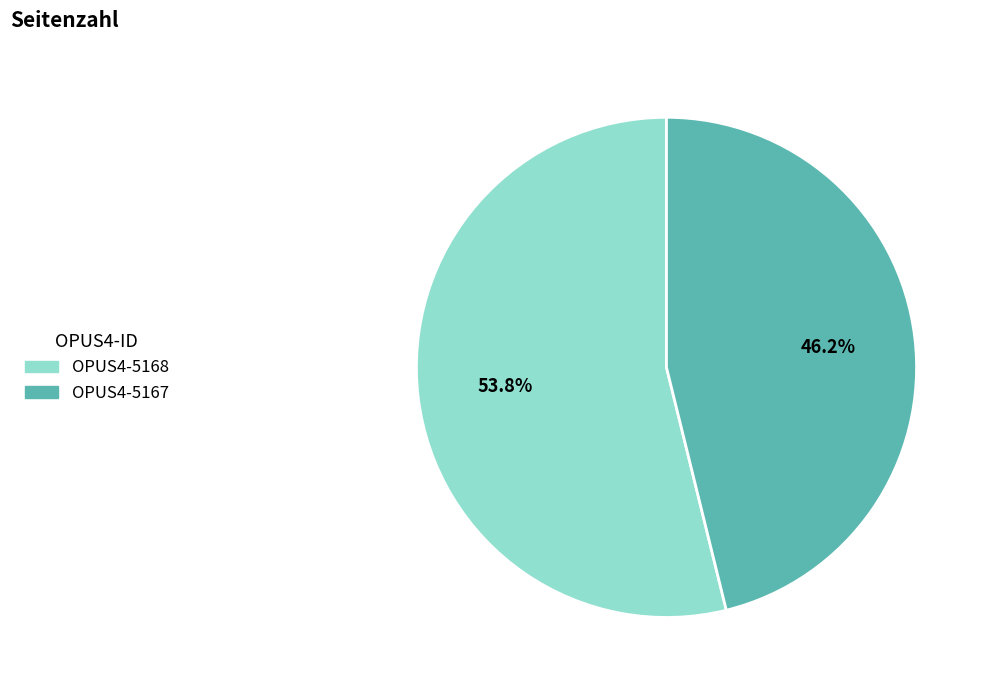

Combined, what portion of the pie is OPUS4-5168 and OPUS4-5167?

100.0%